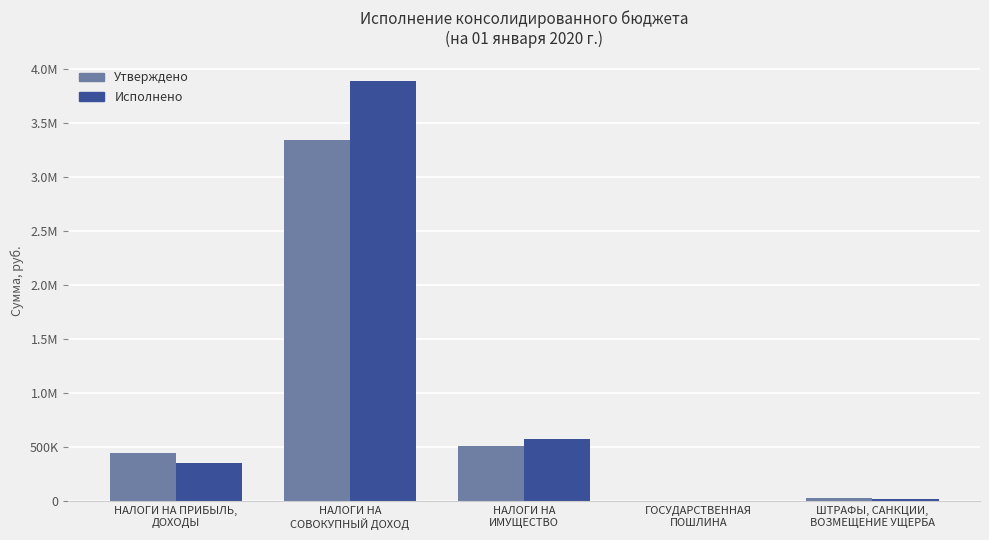

Are the bars grouped side by side (vs. stacked)?

Yes